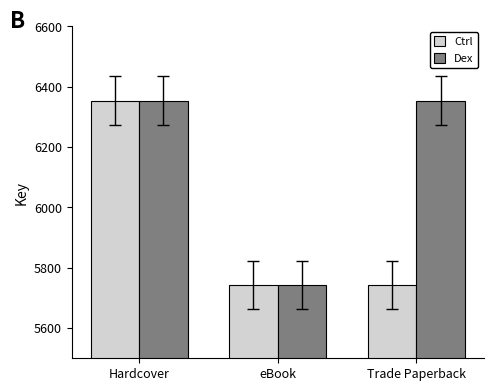

Between eBook and Trade Paperback, which series saw the biggest shift?

Dex